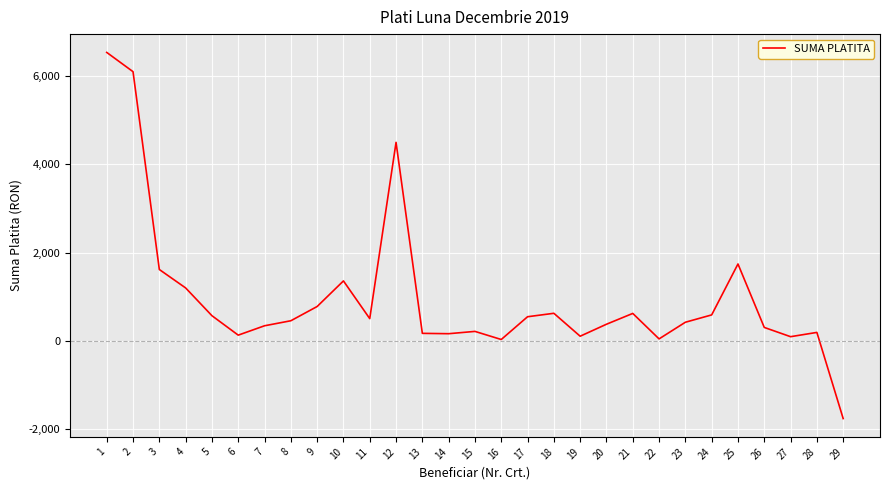

Approximately how many times larger is the value at 24 compared to 17?

1.1